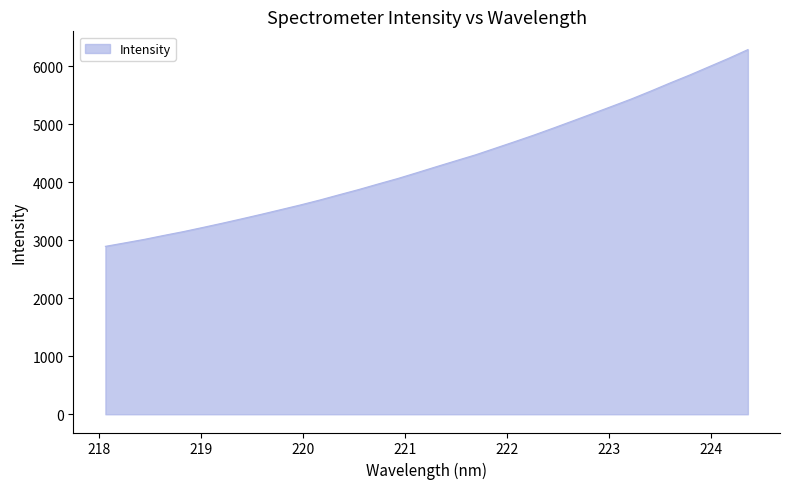

What is the smallest value displayed?

2895.7